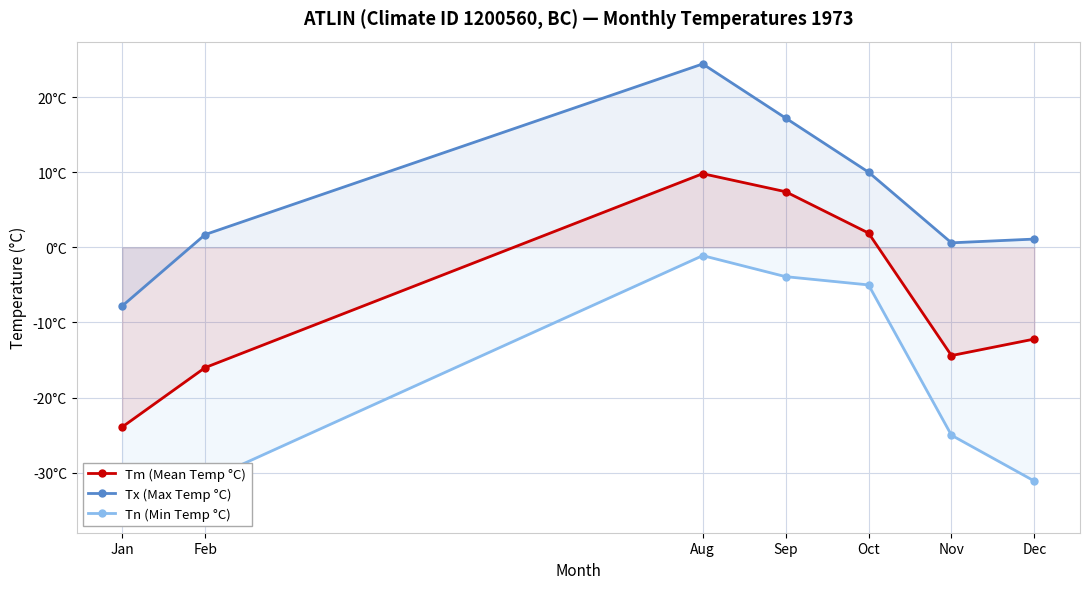

What value does the Tm (Mean Temp °C) series have at Oct?

1.9